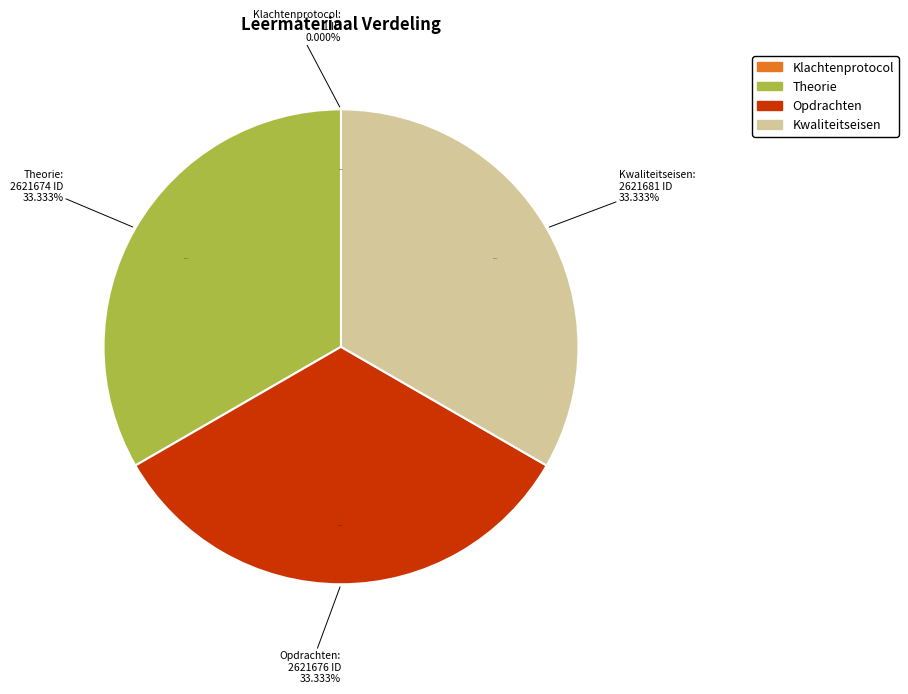

Rank the categories by value from lowest to highest.

Klachtenprotocol, Theorie, Opdrachten, Kwaliteitseisen